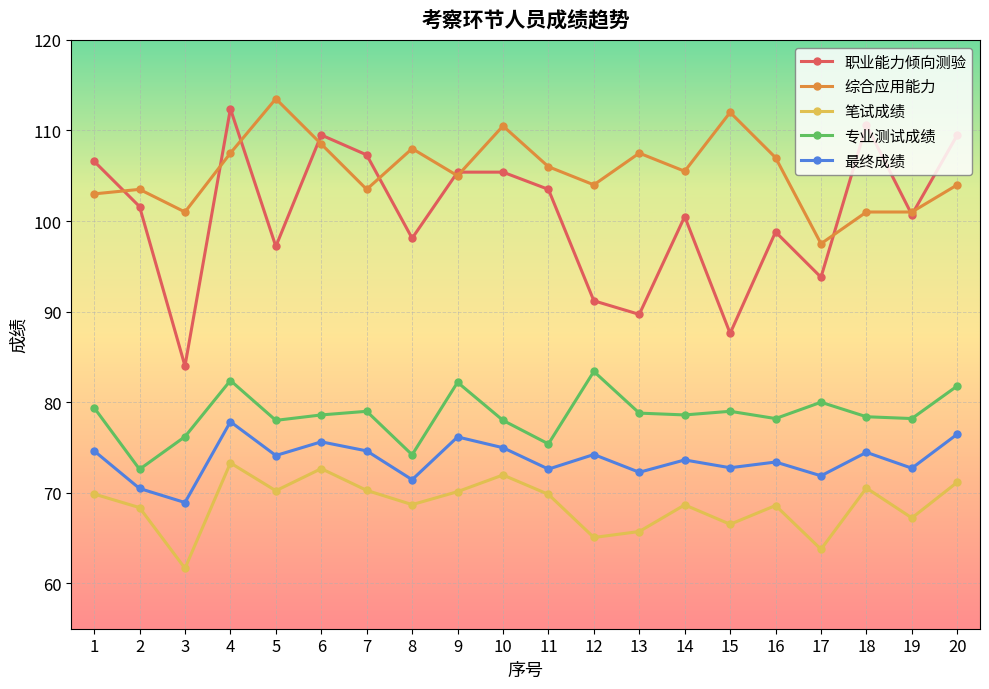

In 笔试成绩, how many points are higher than both neighbors (excluding endpoints)?

6